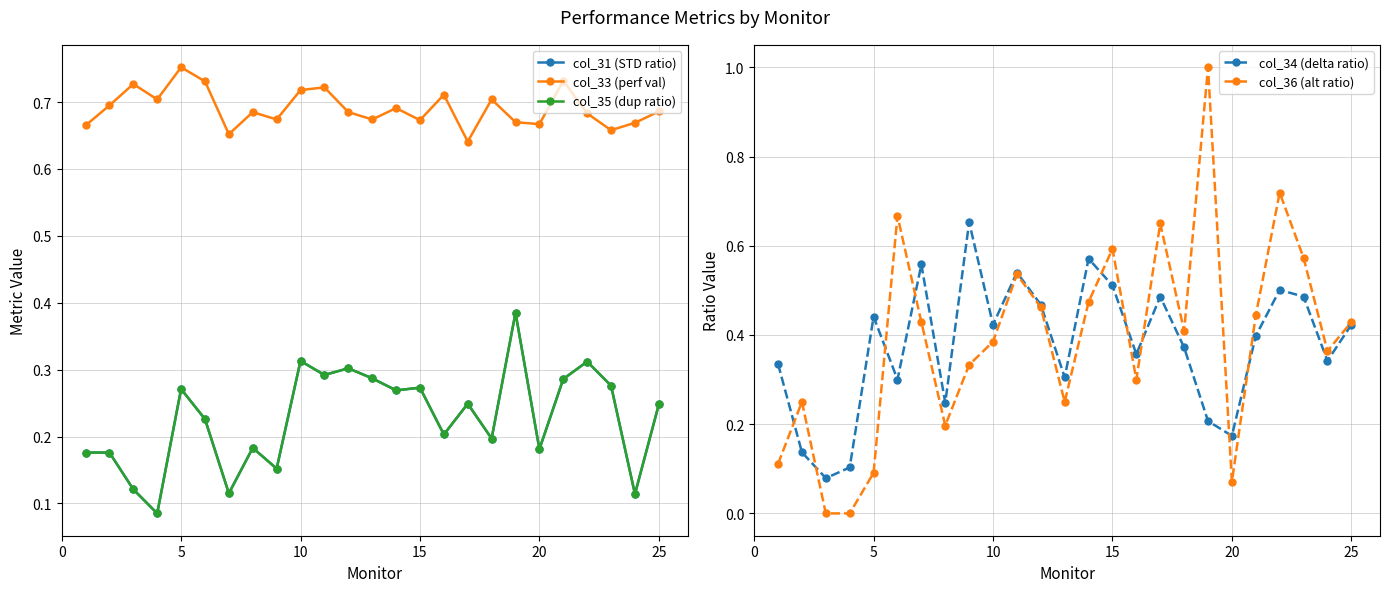

What is the difference between the second highest and minimum values in the col_34 (delta ratio) series?

0.5